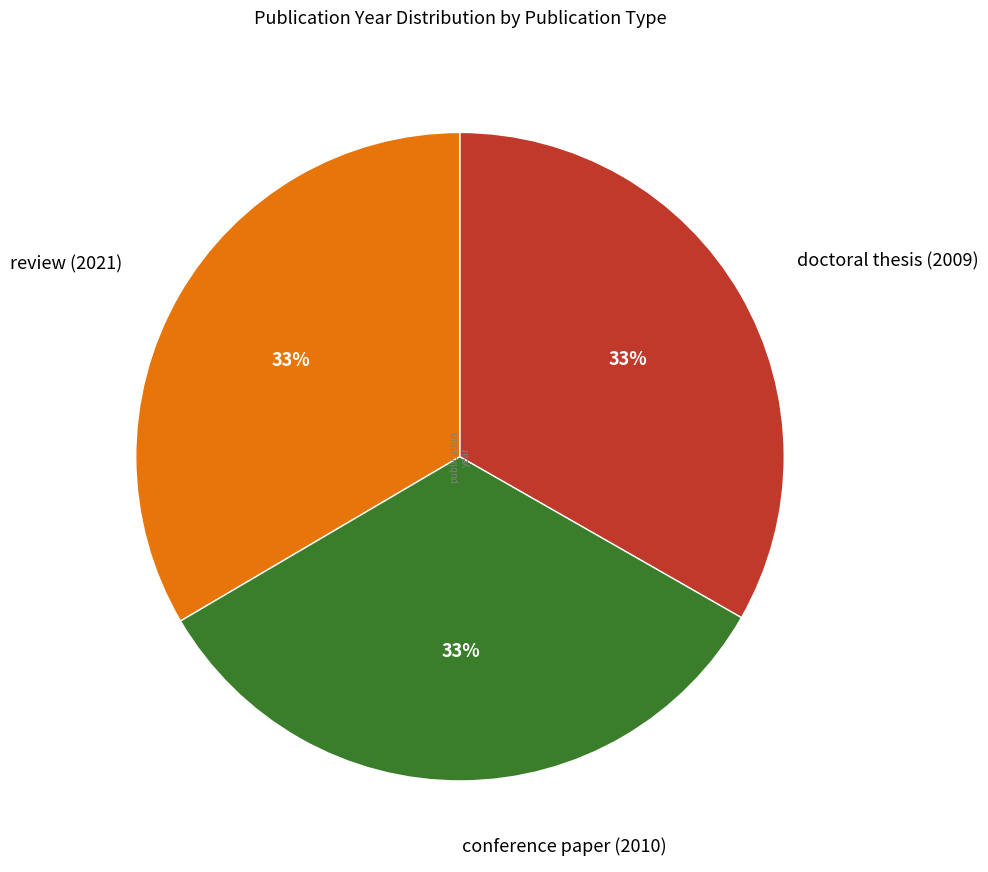

The doctoral thesis (2009) slice represents 40% of the pie. True or false?

False